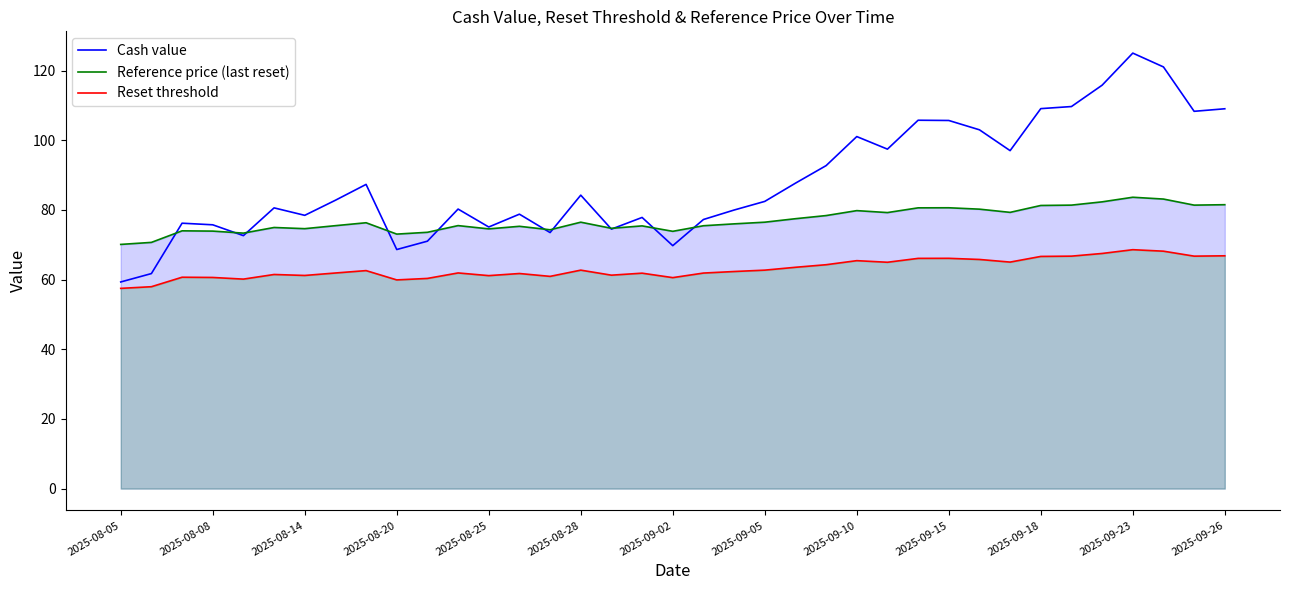

List the series in order of their peak value, highest first.

Cash value, Reference price (last reset), Reset threshold